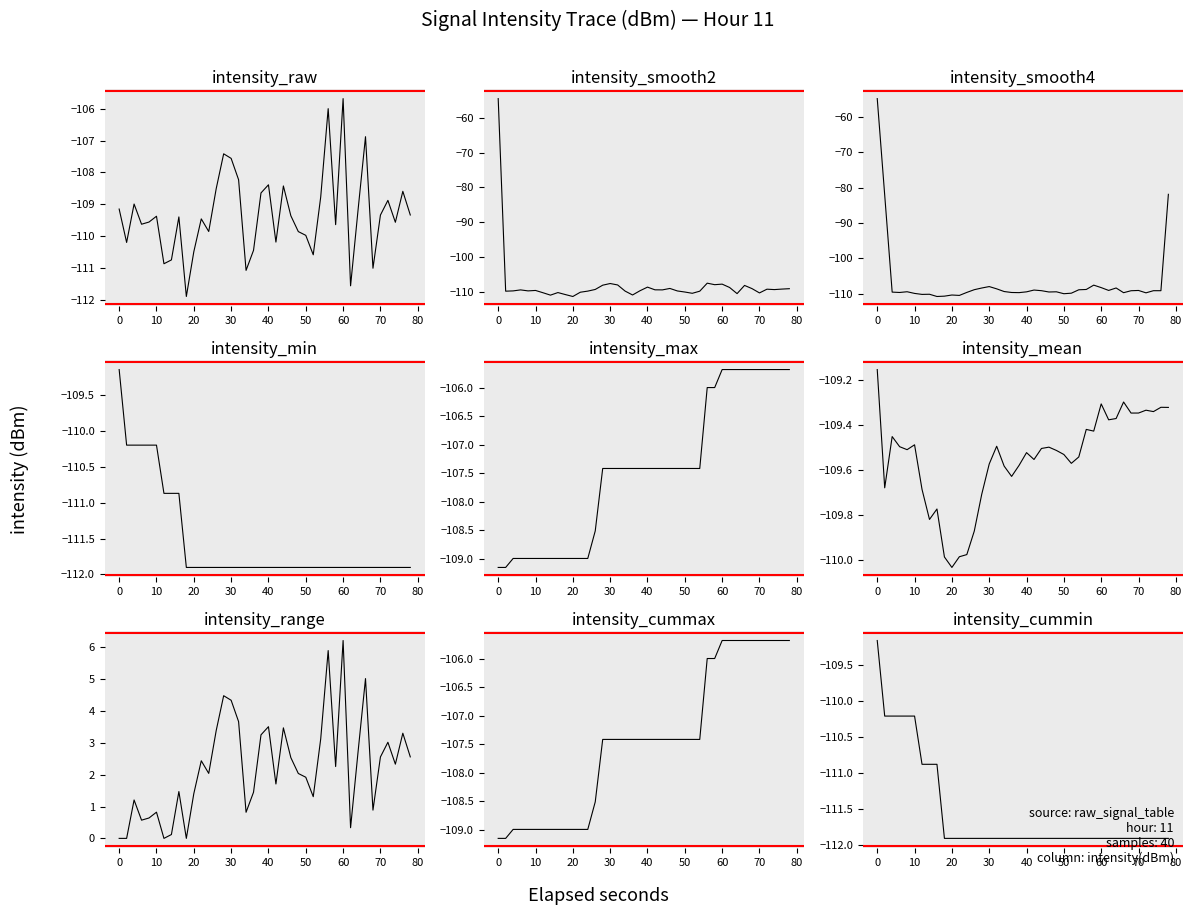

The value at 10 is -54.8. True or false?

False